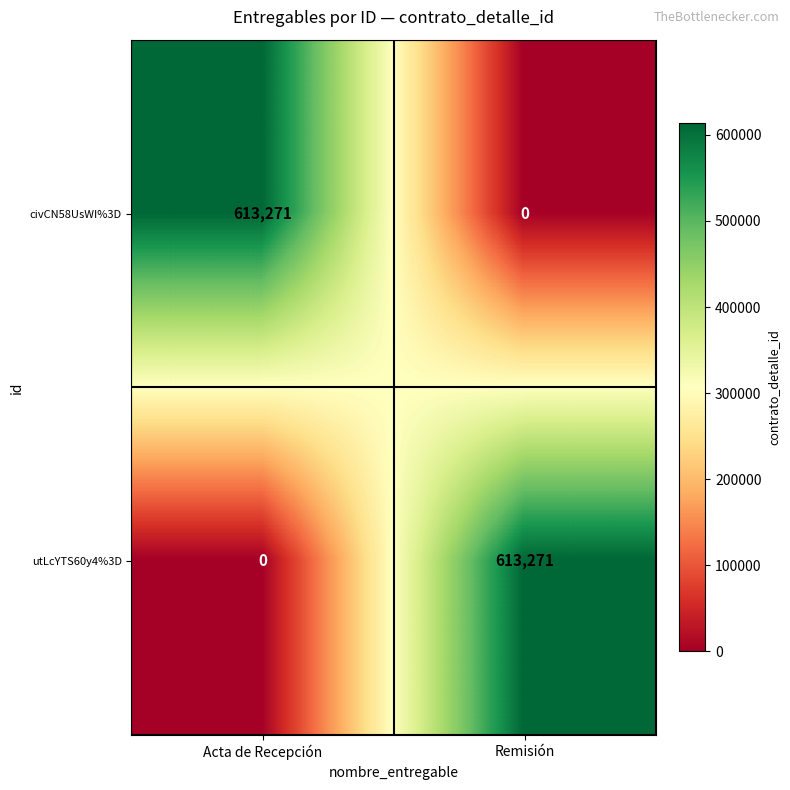

What is the sum of the civCN58UsWI%3D values at Acta de Recepción and Remisión?

613271